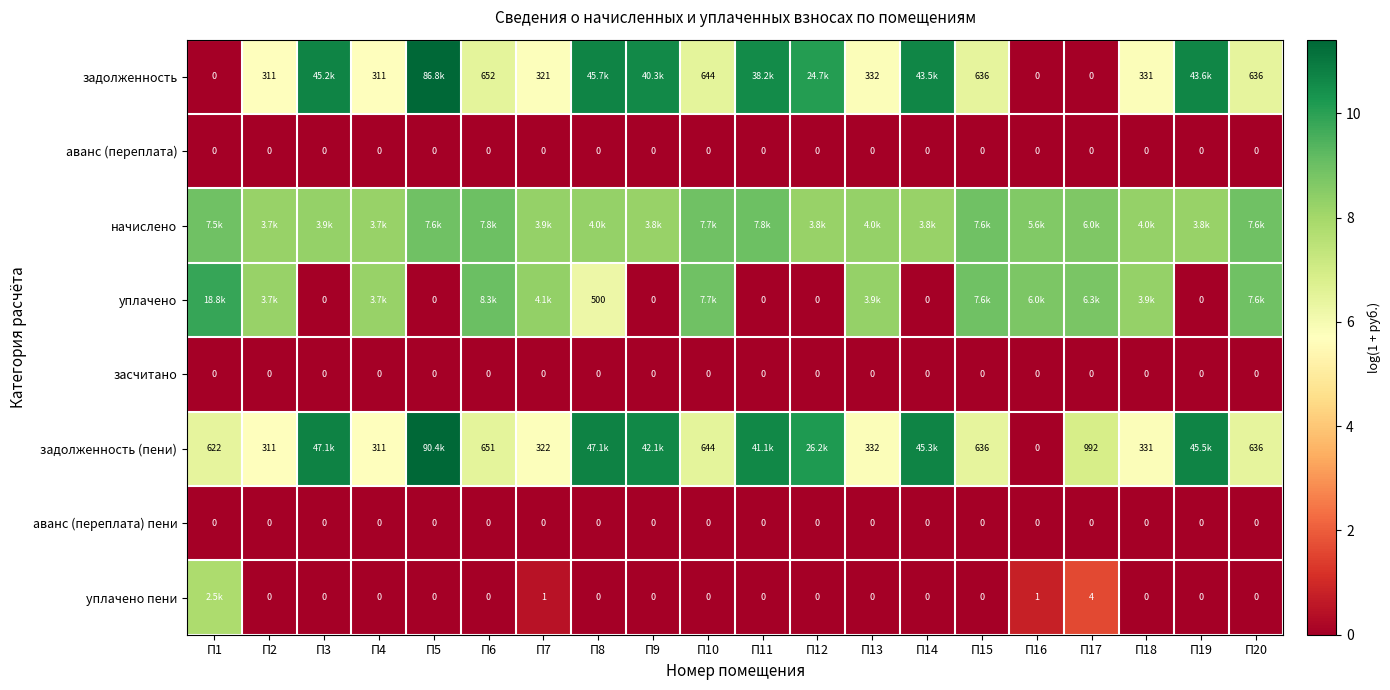

Is the value of аванс (переплата) at П7 greater than the value of задолженность at П2?

No